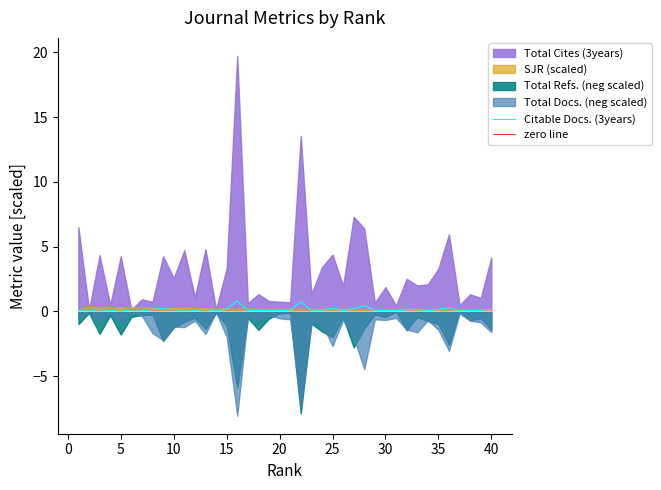

What is the maximum value for Citable Docs. (3years)?

0.8